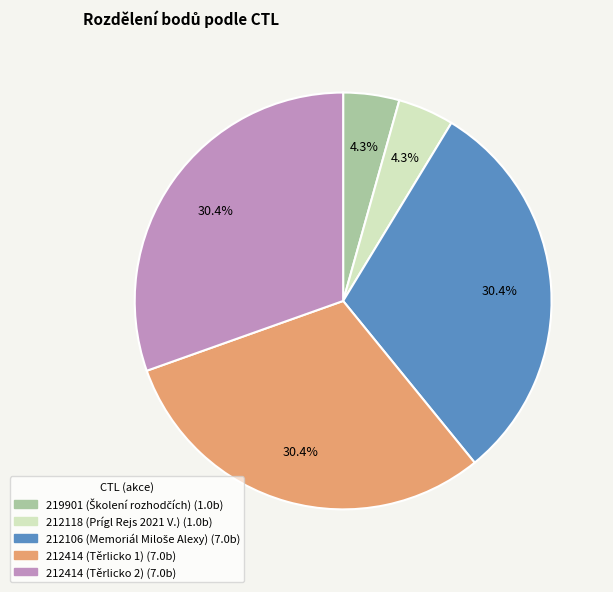

Is there any slice that represents more than half of the pie?

No